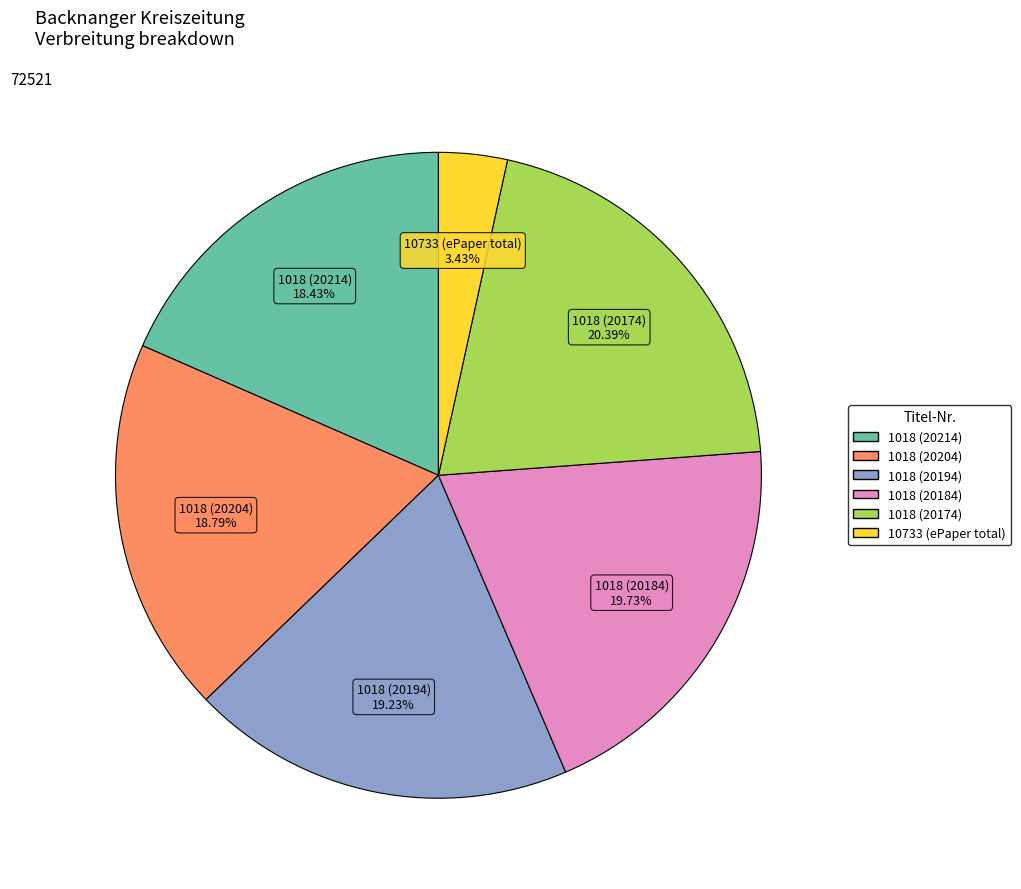

Is there a majority slice in this chart?

No